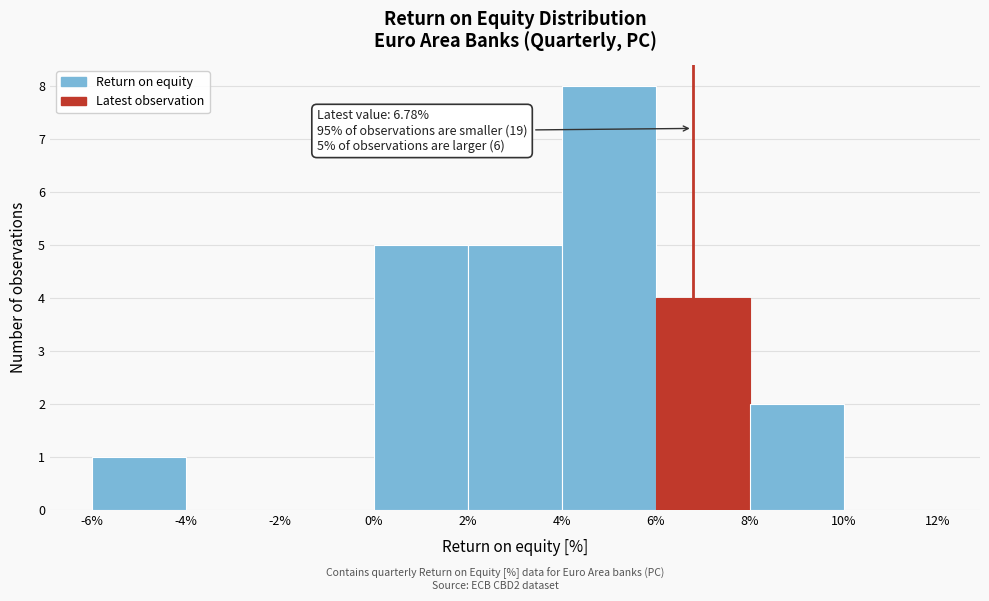

Which range on the x-axis has the tallest bar?

4% to 6%